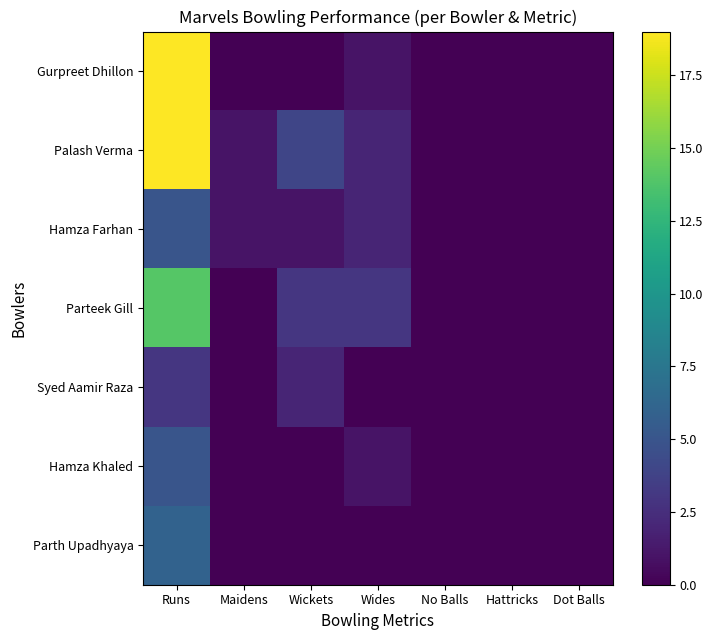

Reading right to left, transcribe all the data shown in this chart.

Gurpreet Dhillon: Dot Balls=0	Hattricks=0	No Balls=0	Wides=1	Wickets=0	Maidens=0	Runs=19
Palash Verma: Dot Balls=0	Hattricks=0	No Balls=0	Wides=2	Wickets=4	Maidens=1	Runs=19
Hamza Farhan: Dot Balls=0	Hattricks=0	No Balls=0	Wides=2	Wickets=1	Maidens=1	Runs=5
Parteek Gill: Dot Balls=0	Hattricks=0	No Balls=0	Wides=3	Wickets=3	Maidens=0	Runs=14
Syed Aamir Raza: Dot Balls=0	Hattricks=0	No Balls=0	Wides=0	Wickets=2	Maidens=0	Runs=3
Hamza Khaled: Dot Balls=0	Hattricks=0	No Balls=0	Wides=1	Wickets=0	Maidens=0	Runs=5
Parth Upadhyaya: Dot Balls=0	Hattricks=0	No Balls=0	Wides=0	Wickets=0	Maidens=0	Runs=6